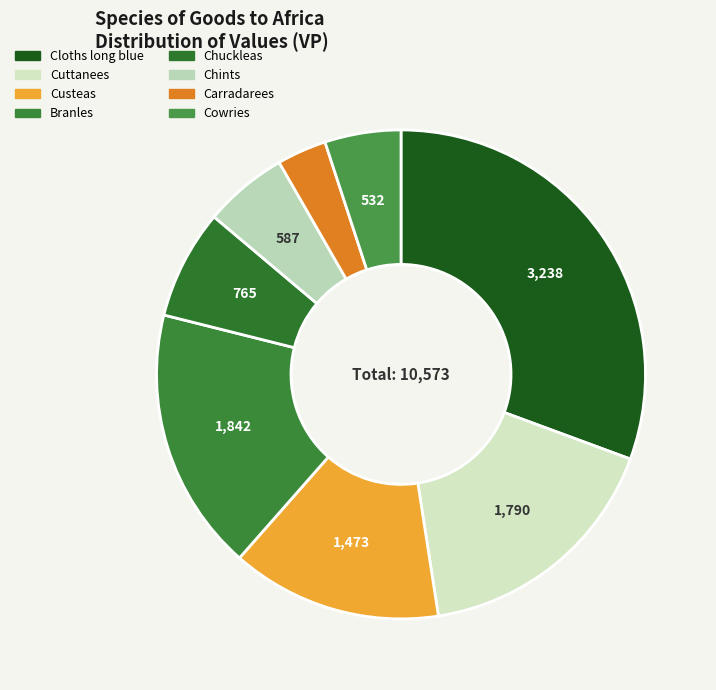

What is the ratio of the value at Branles to the value at Chints?

3.1